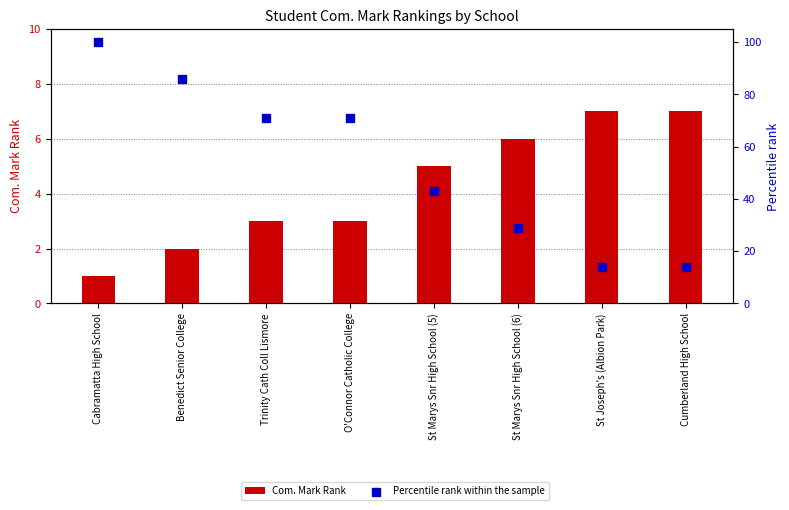

At which category is the sum across all series the highest?

Cabramatta High School